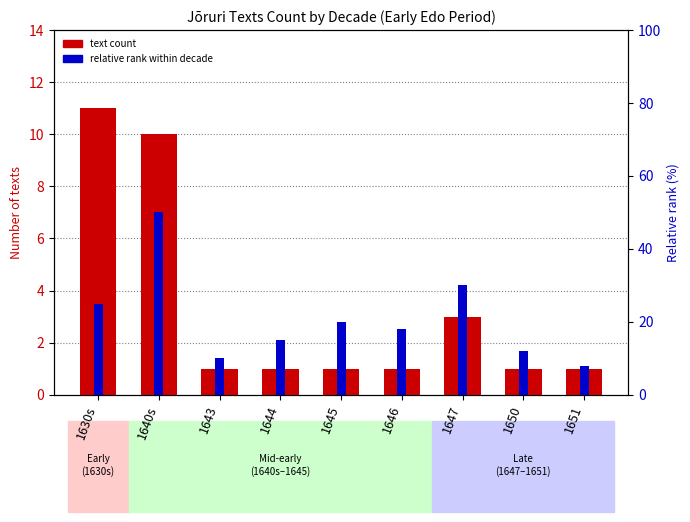

List the series in order of their peak value, highest first.

relative rank within decade, text count